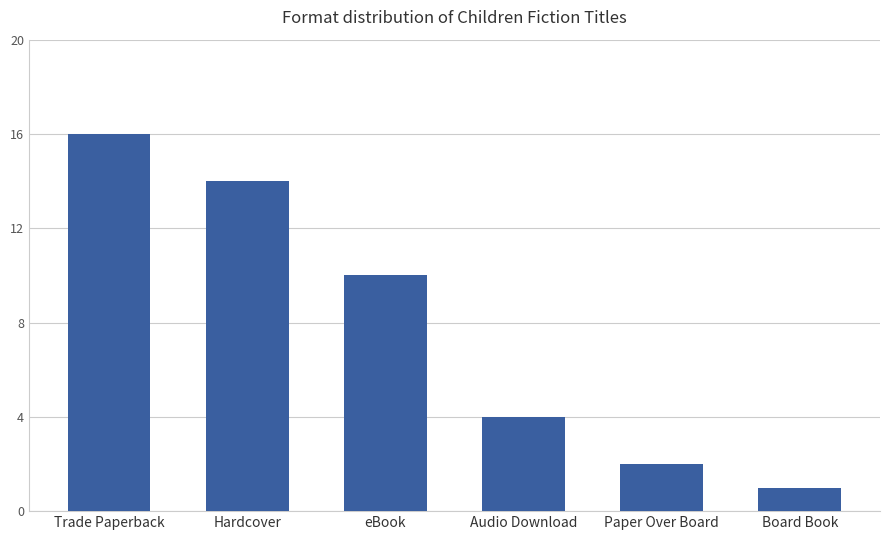

Does the chart contain stacked bars?

No